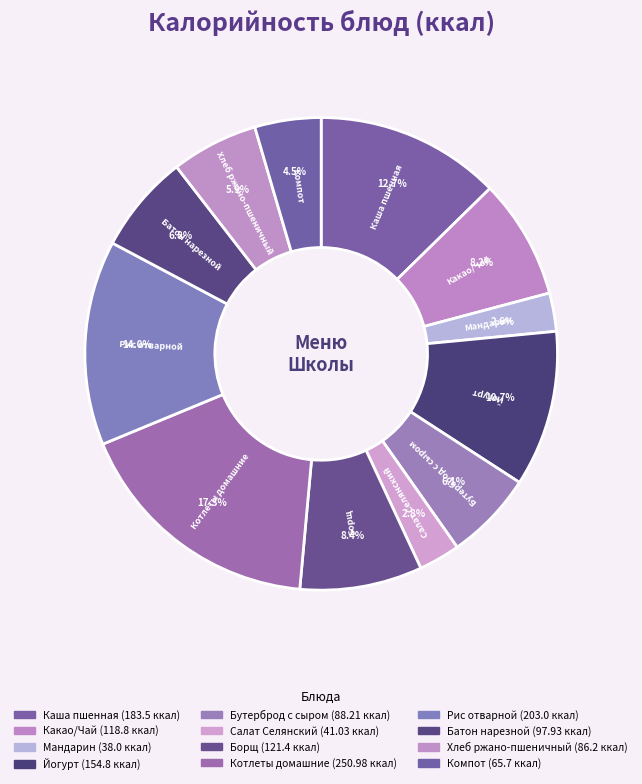

Count the number of slices in the pie.

12